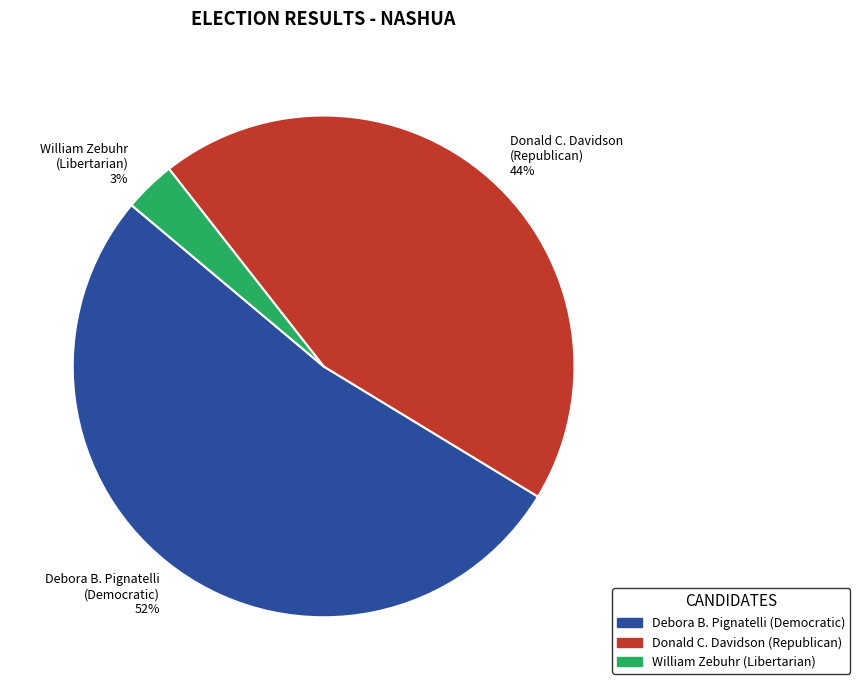

Do Debora B. Pignatelli (Democratic) 52% and Donald C. Davidson (Republican) 44% together represent more than half of the pie?

Yes